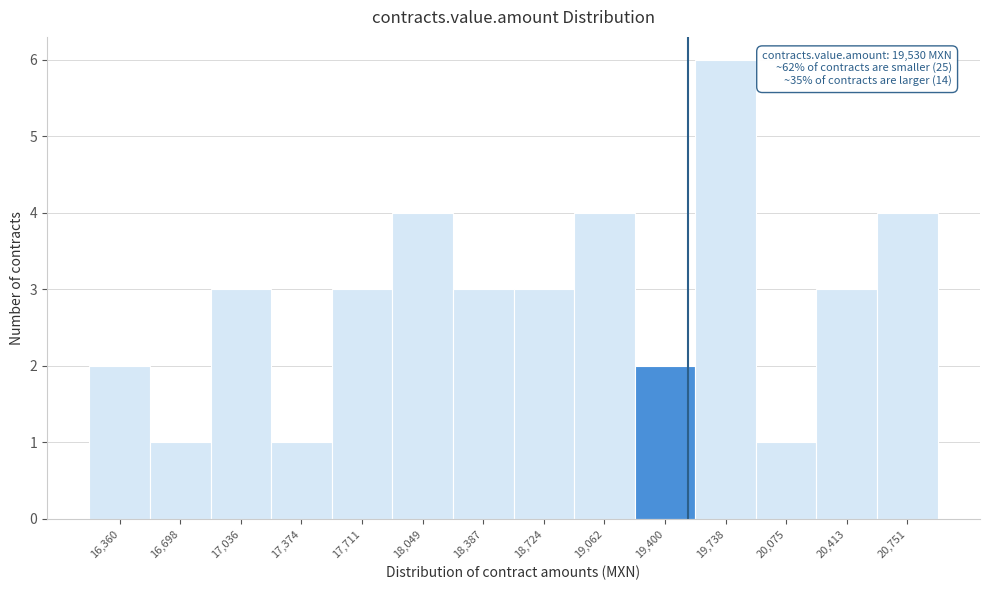

Over which range of the x-axis is the bar tallest?

19550 to 19900